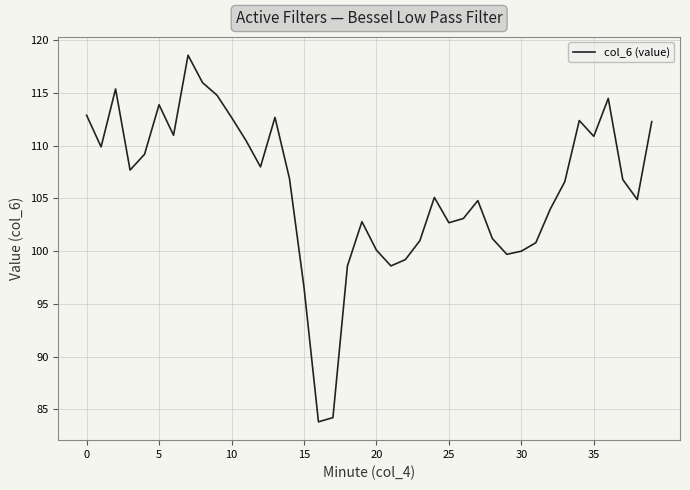

How many lines are shown in the chart?

1